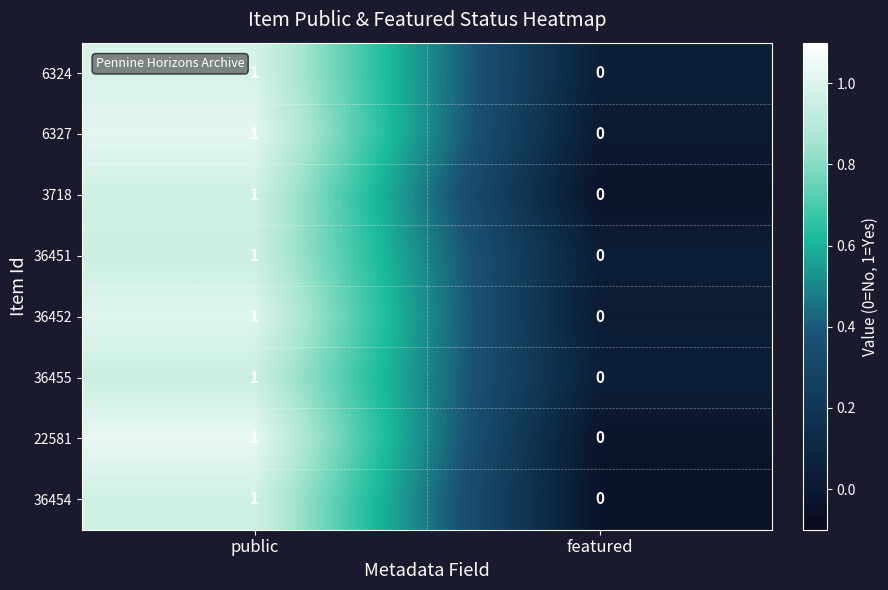

Reading left to right, list all the values displayed in this chart.

6324: public=1	featured=0
6327: public=1	featured=0
3718: public=1	featured=0
36451: public=1	featured=0
36452: public=1	featured=0
36455: public=1	featured=0
22581: public=1	featured=0
36454: public=1	featured=0